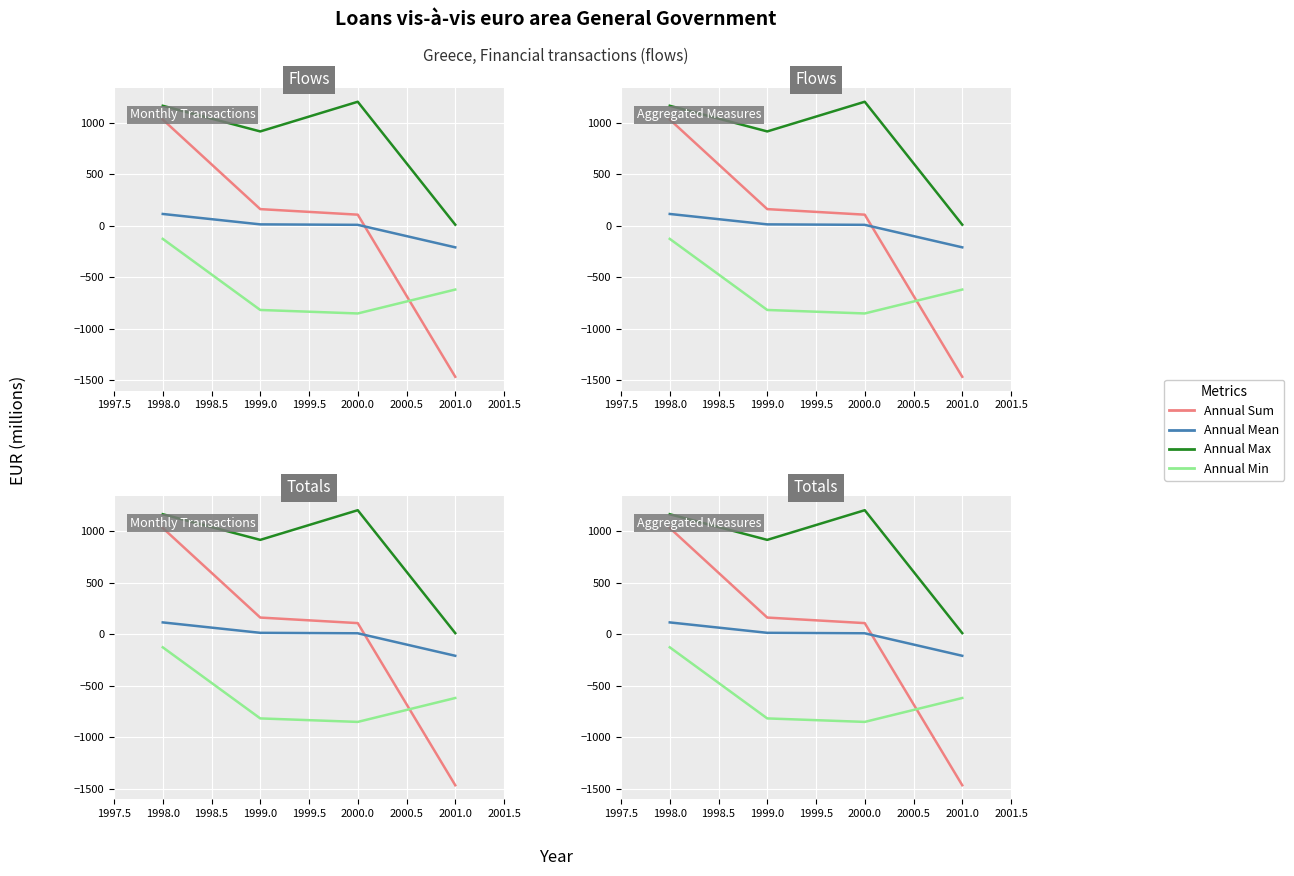

What is the difference between the Annual Min values at 1998.0 and 2000.0?

723.6